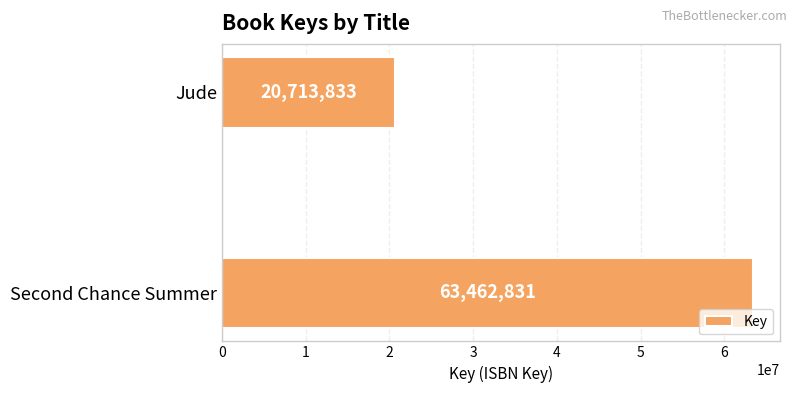

What is the minimum value shown in the chart?

20713833